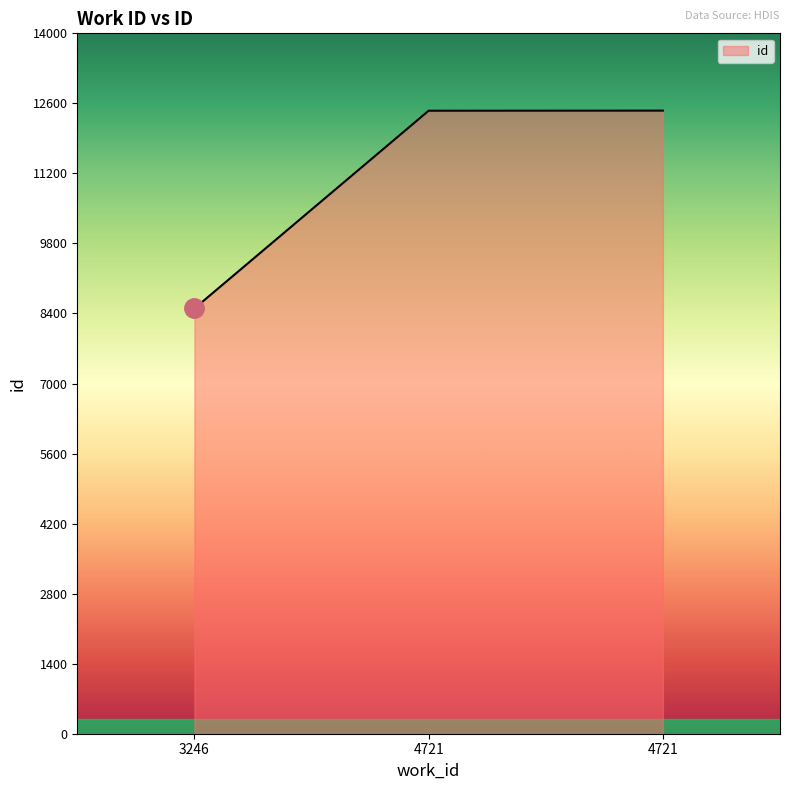

Does the chart display data point markers on the line(s)?

No